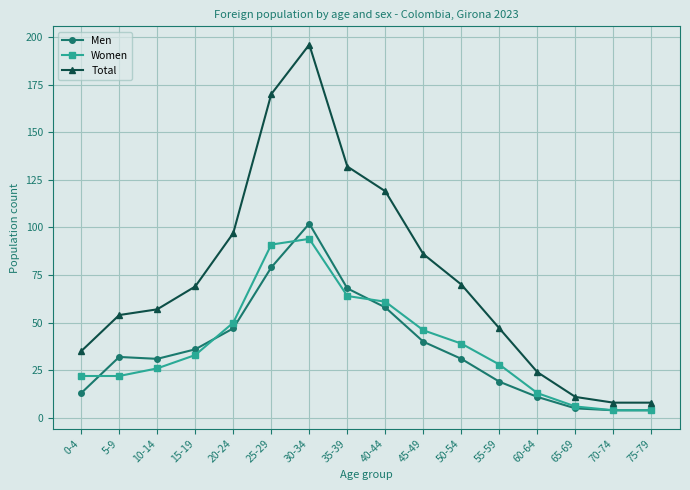

What position from the right is 35-39?

9